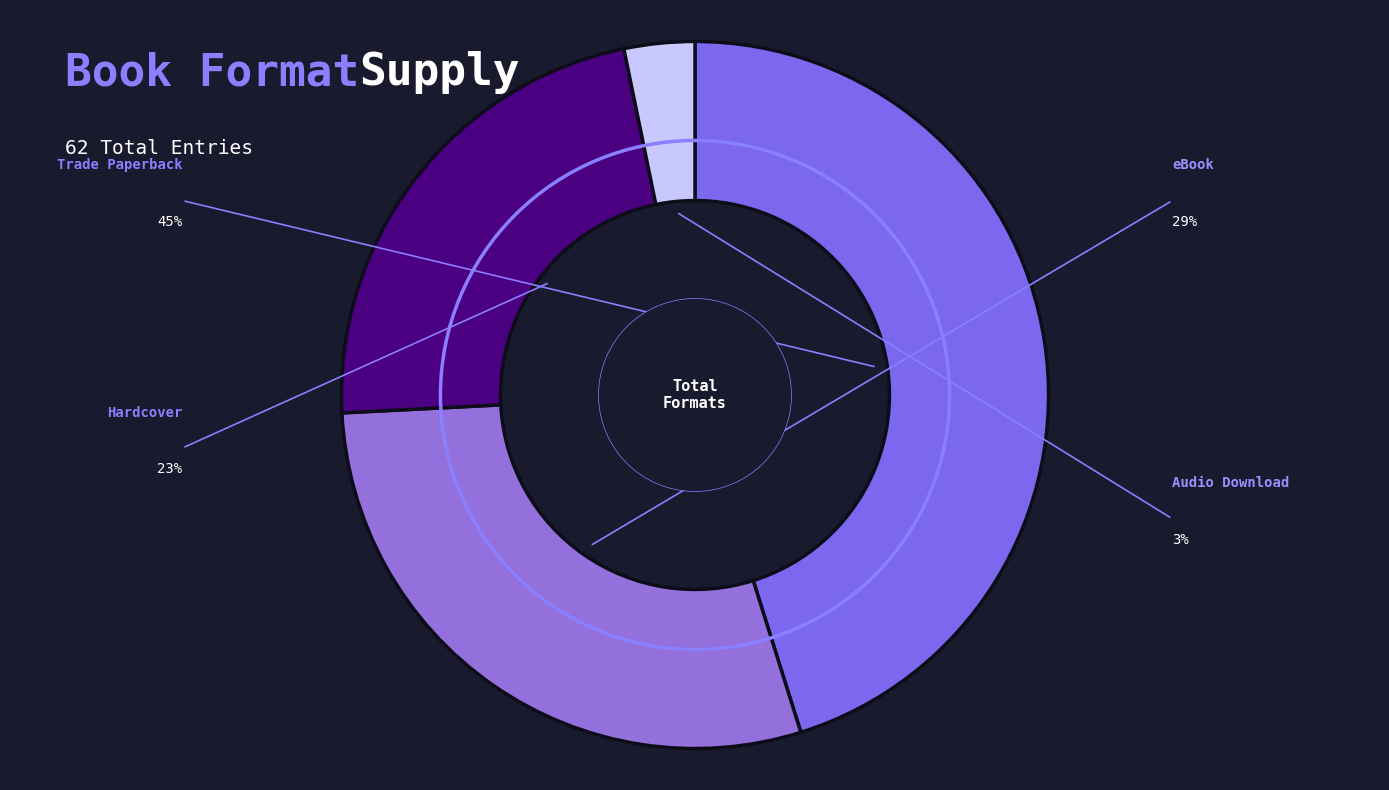

Rank the categories by value from lowest to highest.

Audio Download, Hardcover, eBook, Trade Paperback